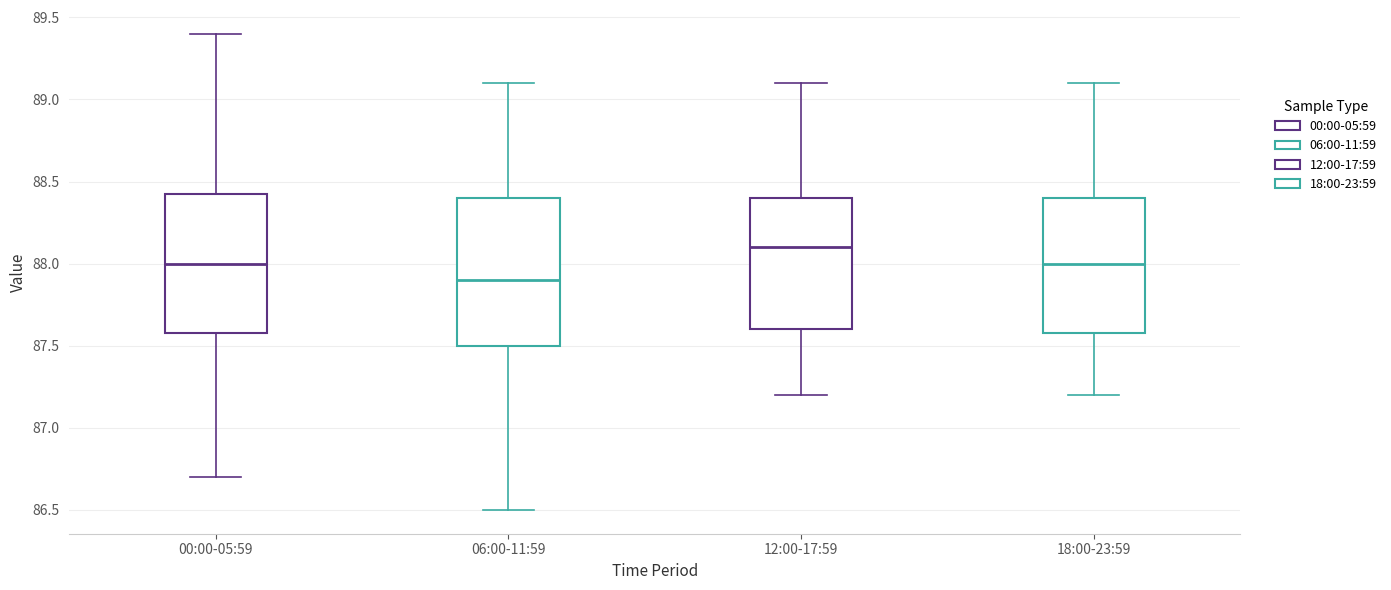

Which box has the lowest median line?

06:00-11:59